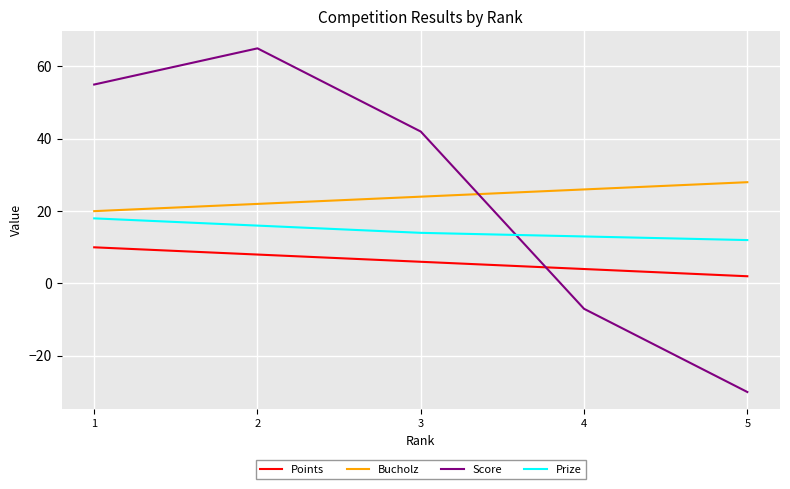

Reading left to right, transcribe all the data shown in this chart.

Points: 1=10	2=8	3=6	4=4	5=2
Bucholz: 1=20	2=22	3=24	4=26	5=28
Score: 1=55	2=65	3=42	4=-7	5=-30
Prize: 1=18	2=16	3=14	4=13	5=12